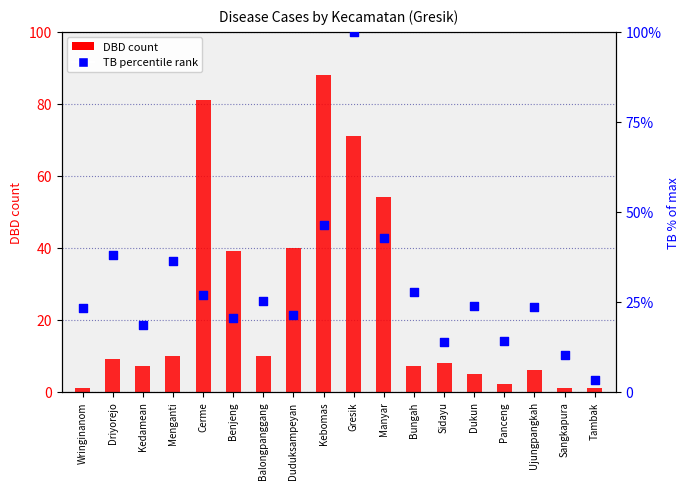

Which series reaches the minimum Y coordinate?

DBD count